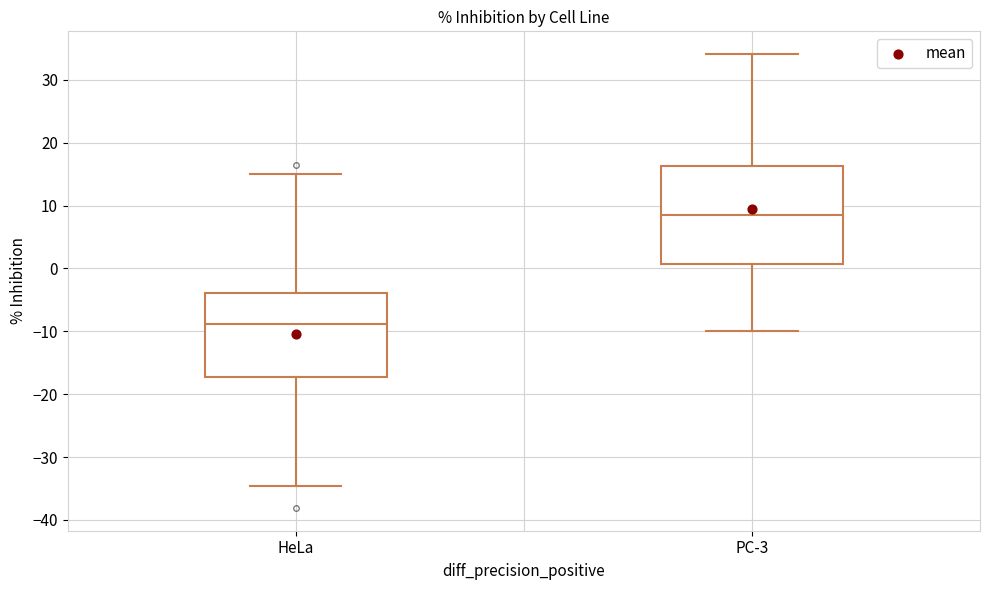

Where does the median line of the box for HeLa sit on the y-axis? The values are not printed on the chart, so give them approximately, as read against the axis.

-9